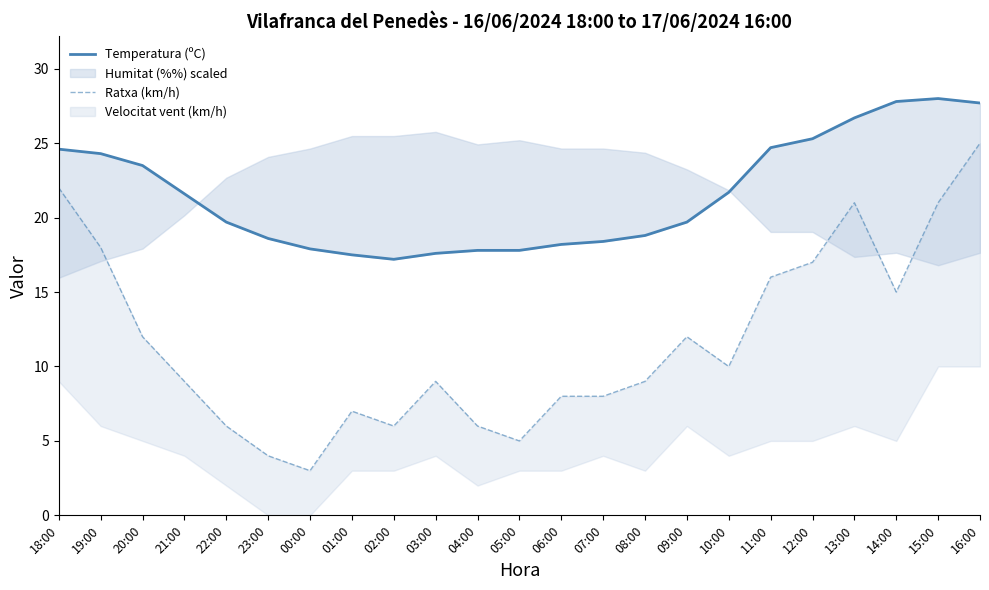

Read the Temperatura (ºC) value at 04:00.

17.8